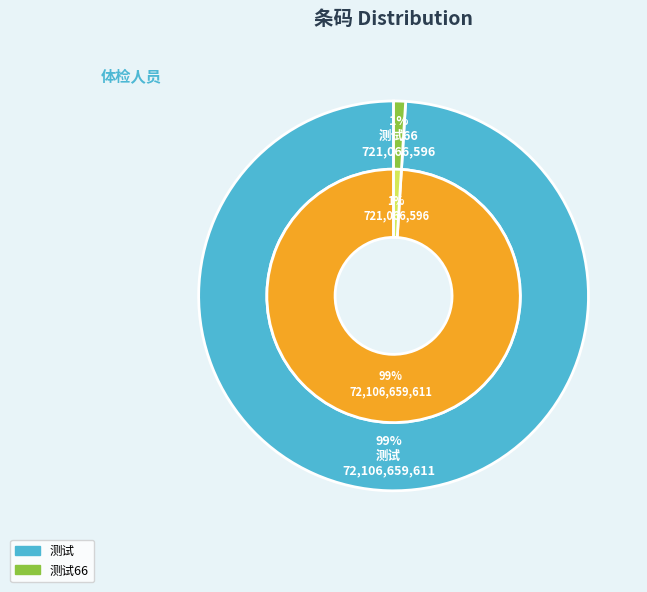

Is it true that 测试66 is 1% of the pie?

True